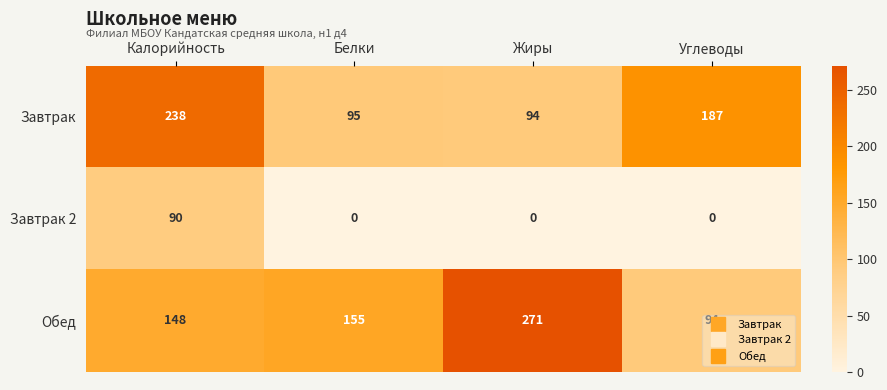

Rank the series by their maximum value, from lowest to highest.

Завтрак 2, Завтрак, Обед